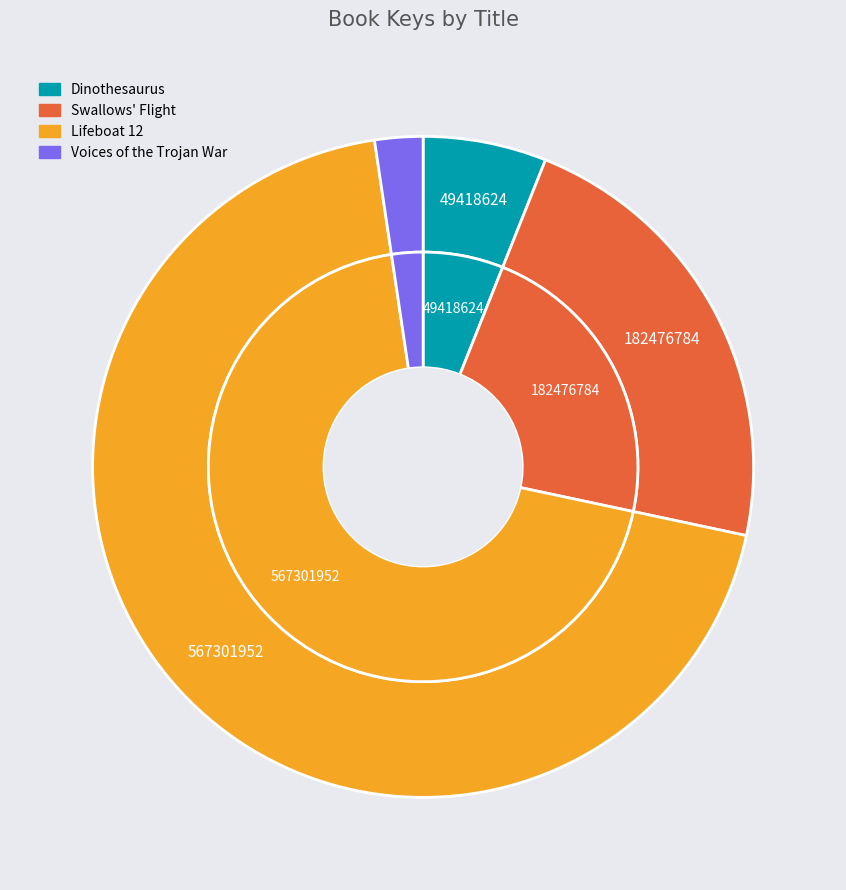

How many slices are in this pie chart?

4